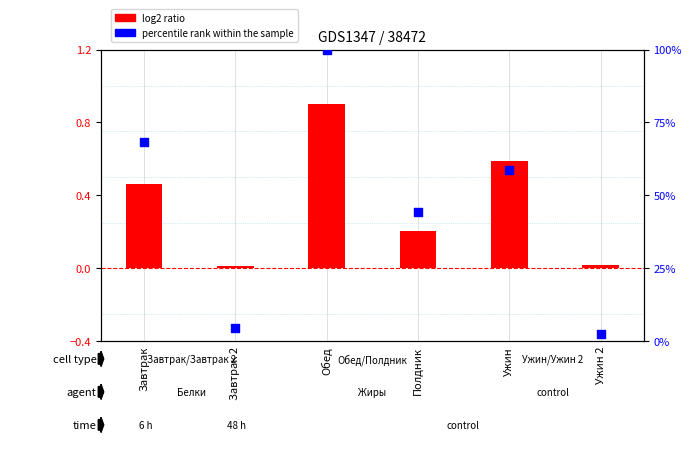

Which series has the largest total across all categories?

percentile rank within the sample